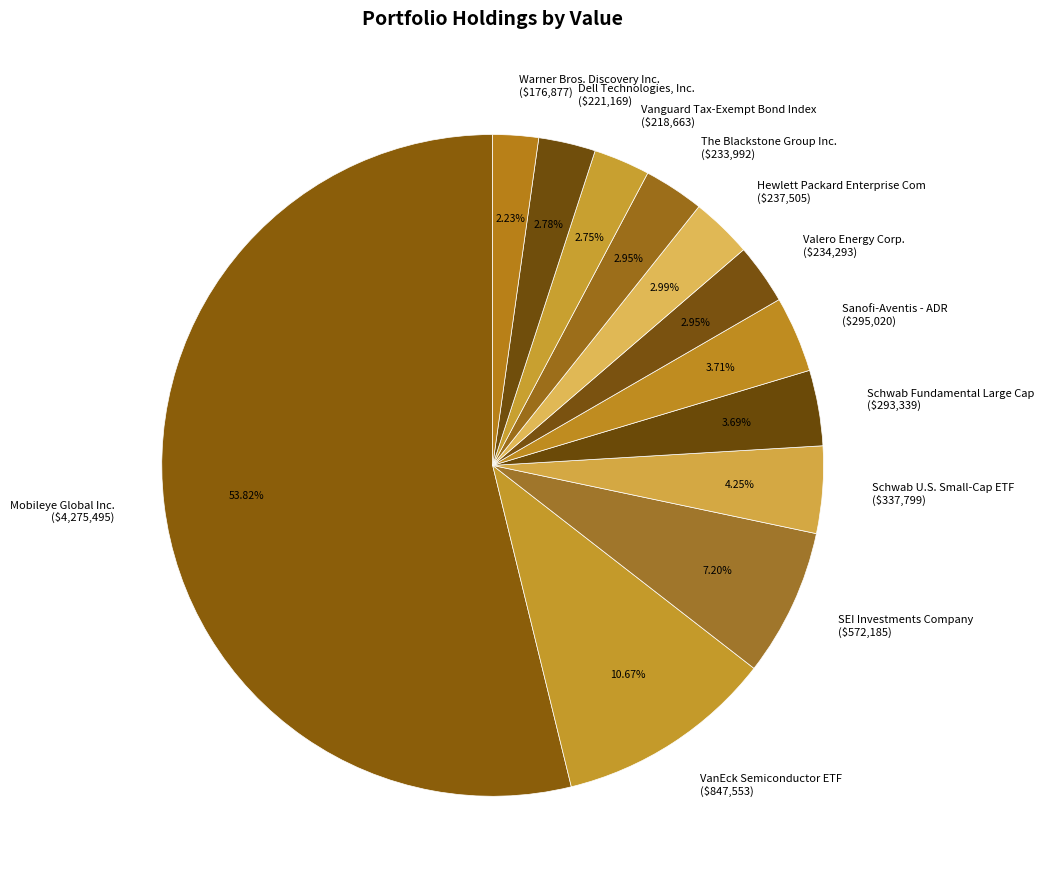

To the nearest percent, what is the difference between the VanEck Semiconductor ETF and Mobileye Global Inc. slice percentages?

43%